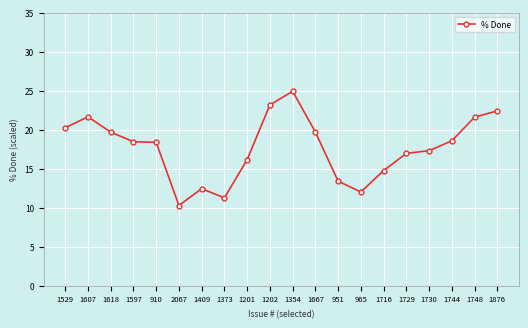

Read the value at 1409.

12.4